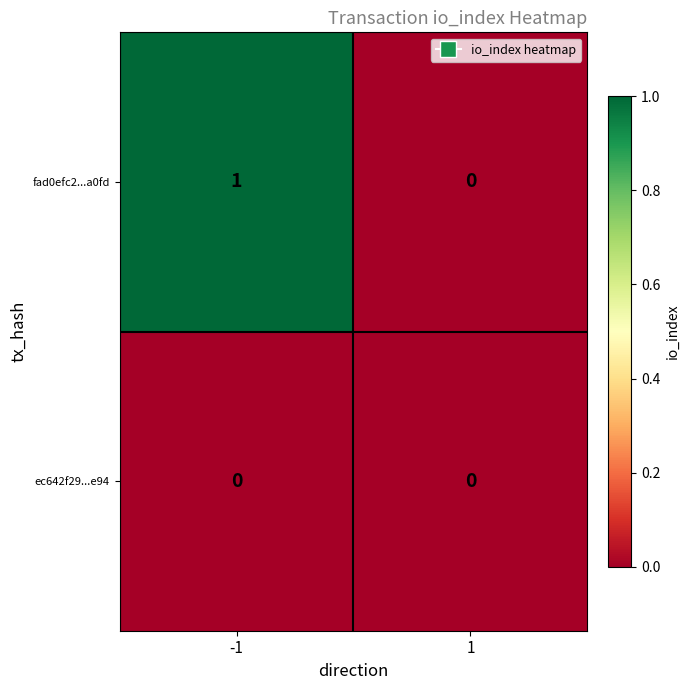

Reading left to right, list all the values displayed in this chart.

fad0efc2...a0fd: -1=1	1=0
ec642f29...e94: -1=0	1=0